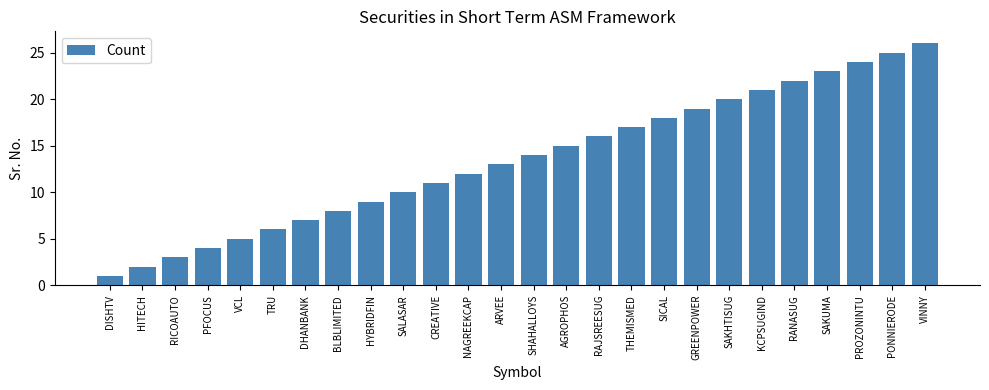

What is the difference between the maximum and second lowest values?

24